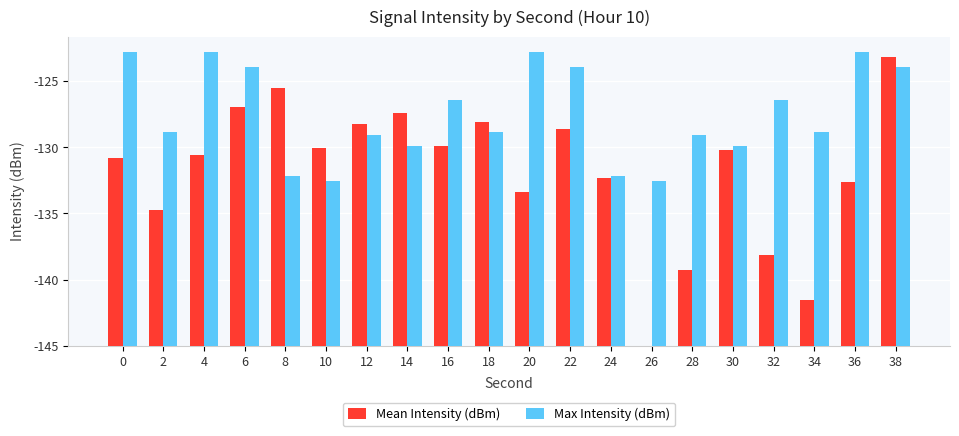

Does the chart contain stacked bars?

No